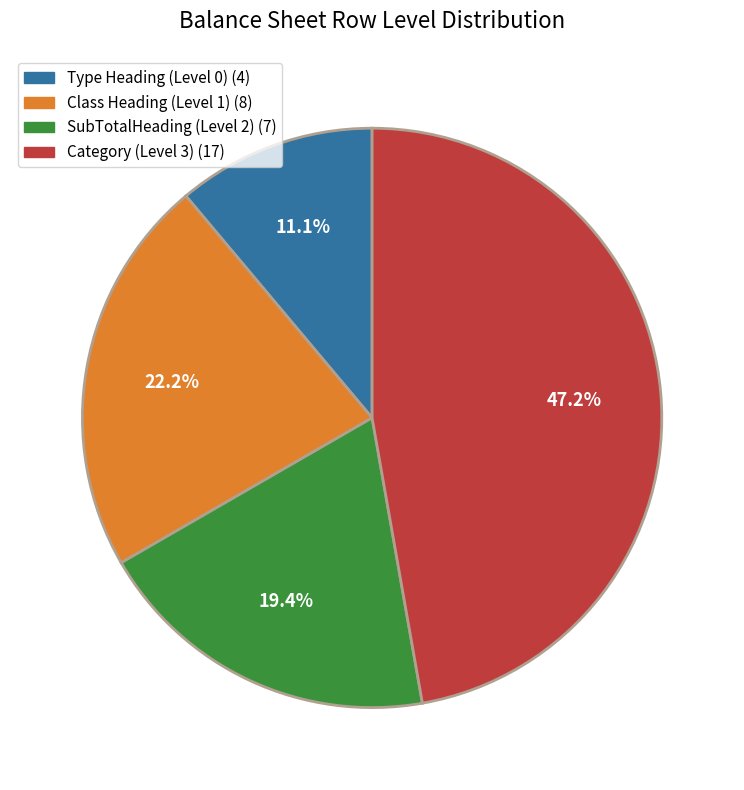

Is it true that Class Heading (Level 1) is 34% of the pie?

False